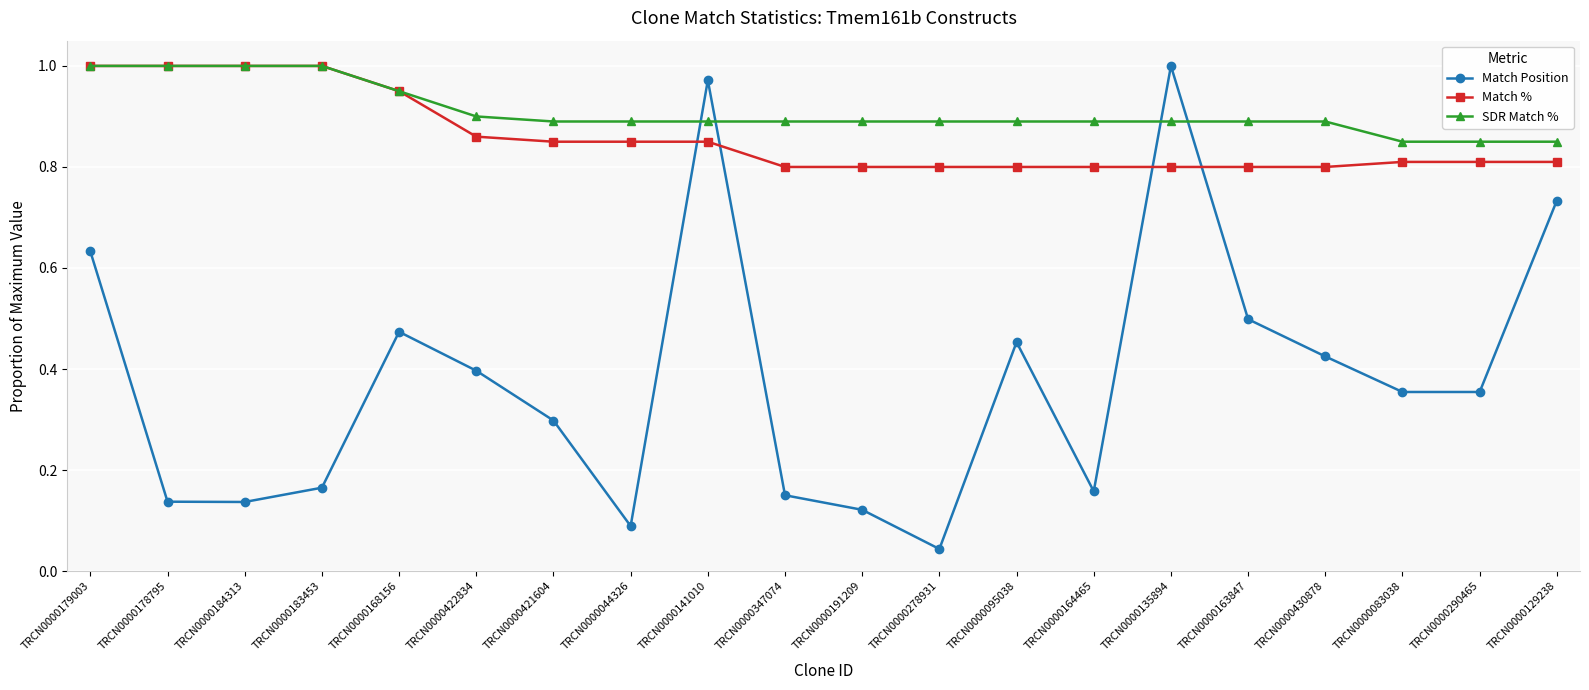

At TRCN0000278931, list the series in order from largest to smallest.

SDR Match %, Match %, Match Position